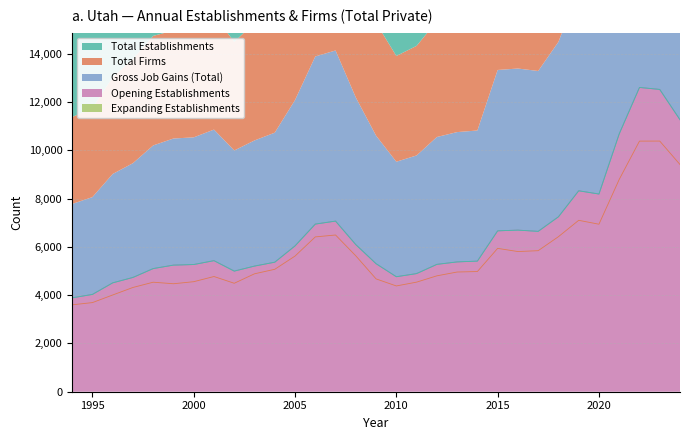

The Total Firms series shows 4960 at 2013. True or false?

True